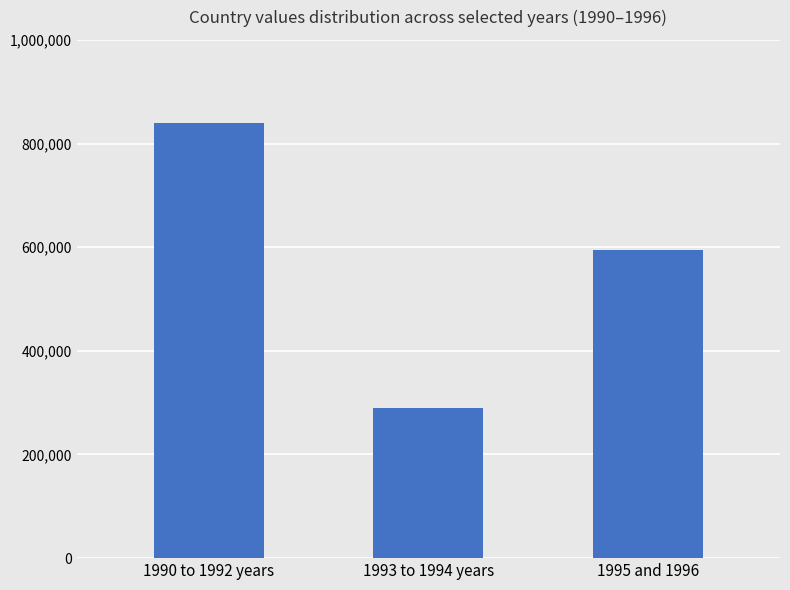

What is the sum of the values at 1990 to 1992 years and 1993 to 1994 years?

1129344